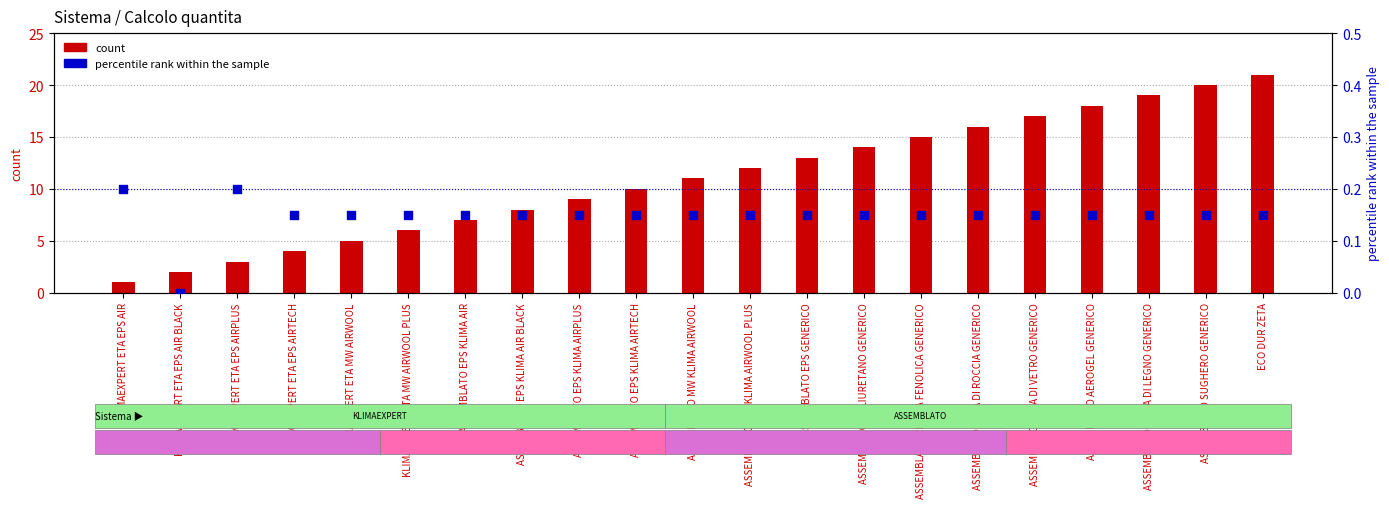

At how many categories does at least one series exceed 17?

4